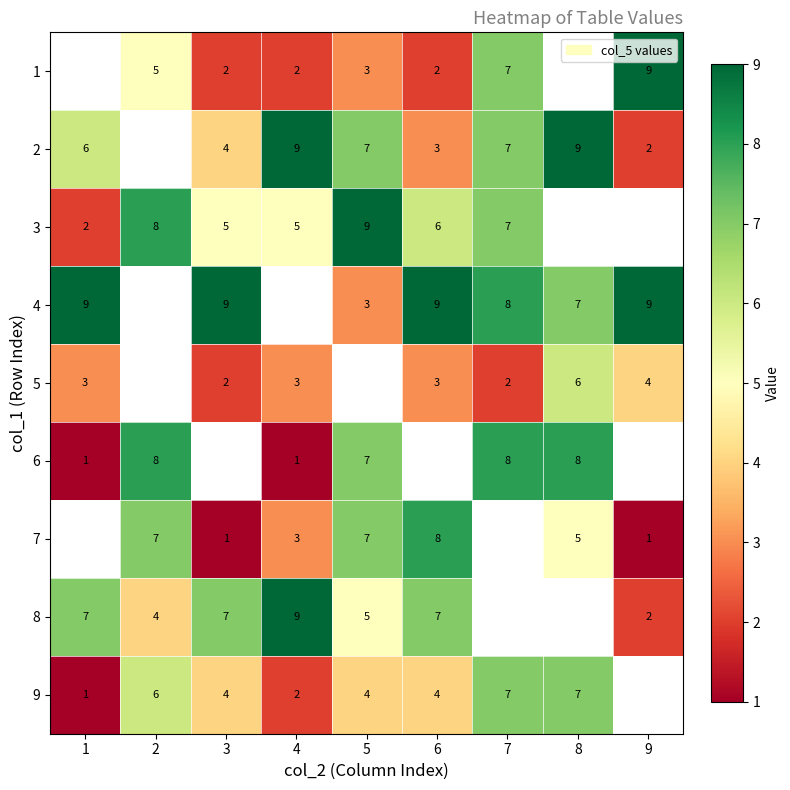

True or false: 7 has a value of 12.2 at 2.

False